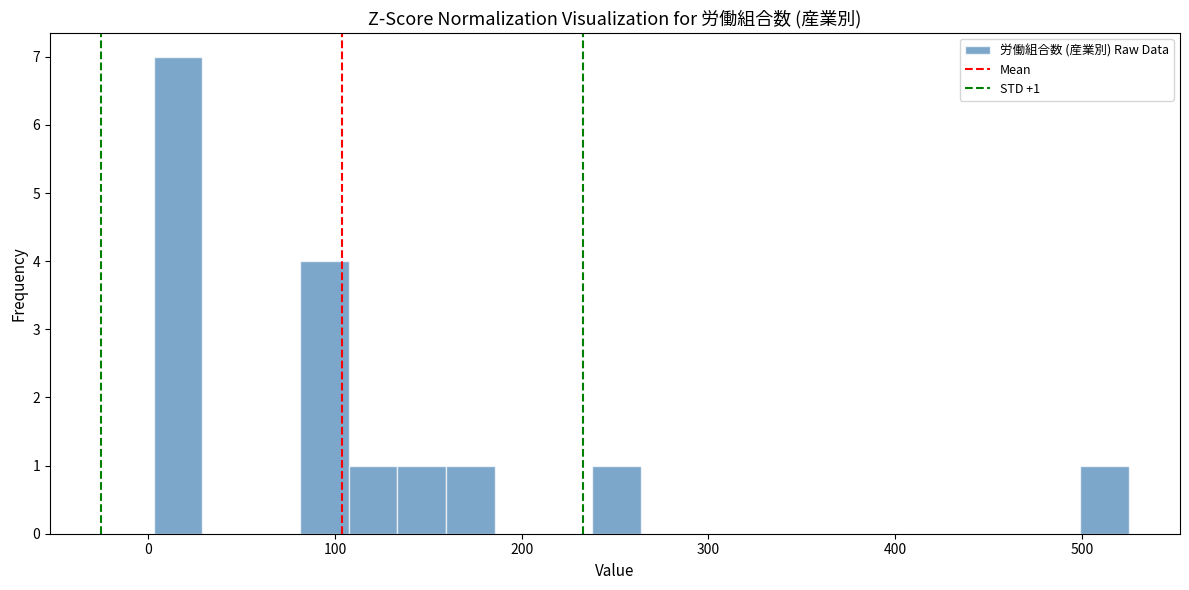

Read against the x-axis, roughly where is the centre of the tallest bar?

20